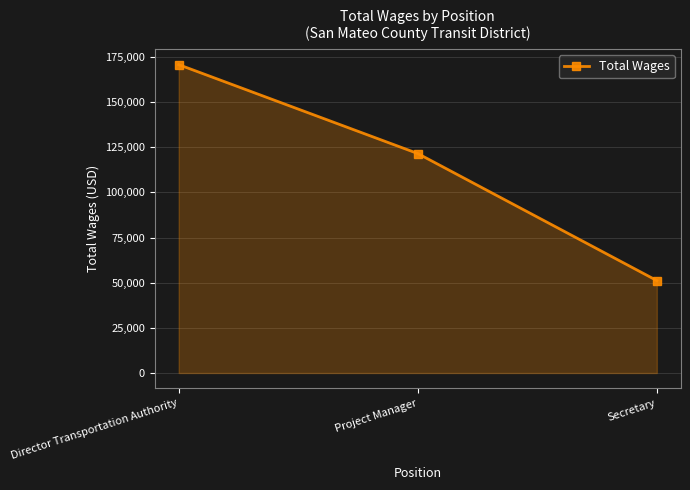

Reading right to left, list all the values displayed in this chart.

Secretary=51198	Project Manager=121570	Director Transportation Authority=170817